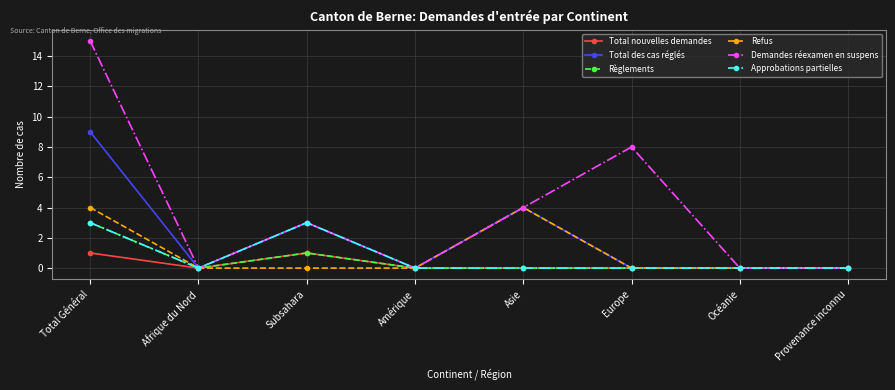

Reading right to left, transcribe all the data shown in this chart.

Total nouvelles demandes: 0	0	0	0	0	1	0	1
Total des cas réglés: 0	0	0	4	0	3	0	9
Règlements: 0	0	0	0	0	1	0	3
Refus: 0	0	0	4	0	0	0	4
Demandes réexamen en suspens: 0	0	8	4	0	3	0	15
Approbations partielles: 0	0	0	0	0	3	0	3